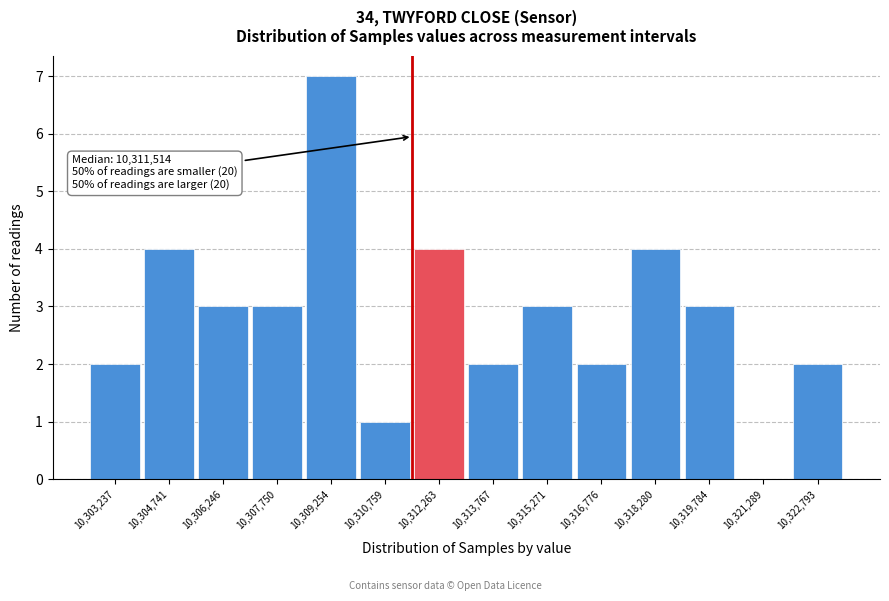

Which range on the x-axis has the tallest bar?

10308600 to 10310000